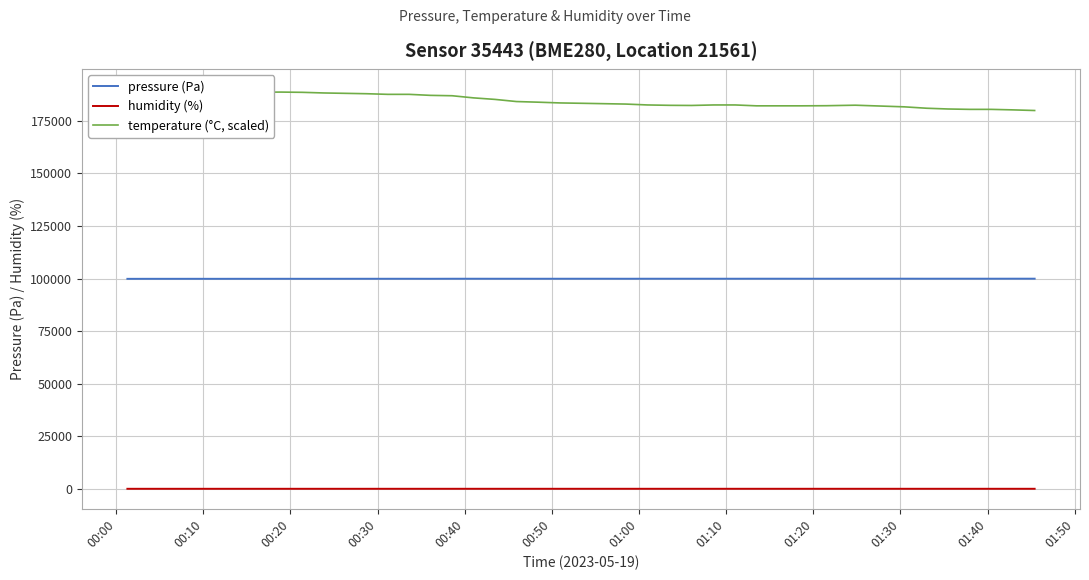

Which series has the largest total across all categories?

temperature (°C, scaled)